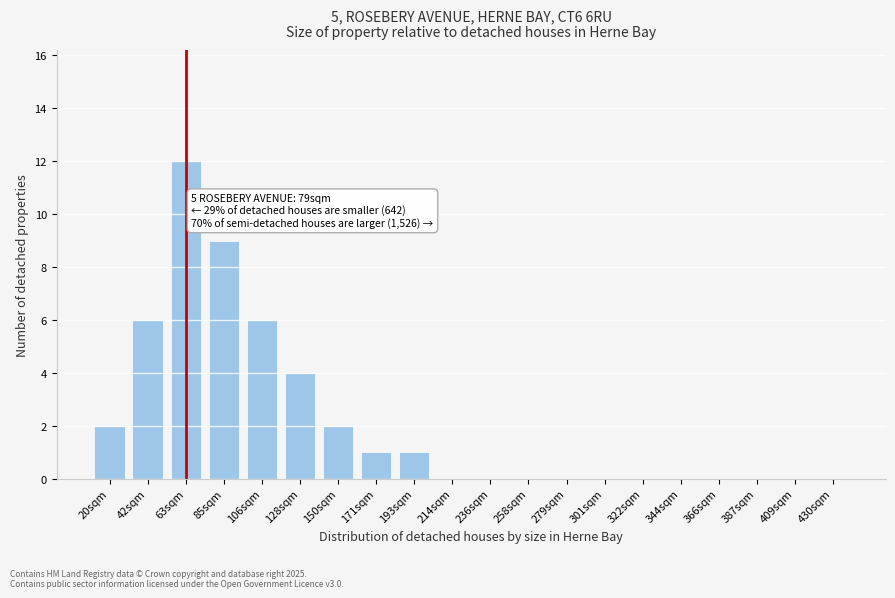

Reading left to right, list all the values displayed in this chart.

20sqm=2	42sqm=6	63sqm=12	85sqm=9	106sqm=6	128sqm=4	150sqm=2	171sqm=1	193sqm=1	214sqm=0	236sqm=0	258sqm=0	279sqm=0	301sqm=0	322sqm=0	344sqm=0	366sqm=0	387sqm=0	409sqm=0	430sqm=0